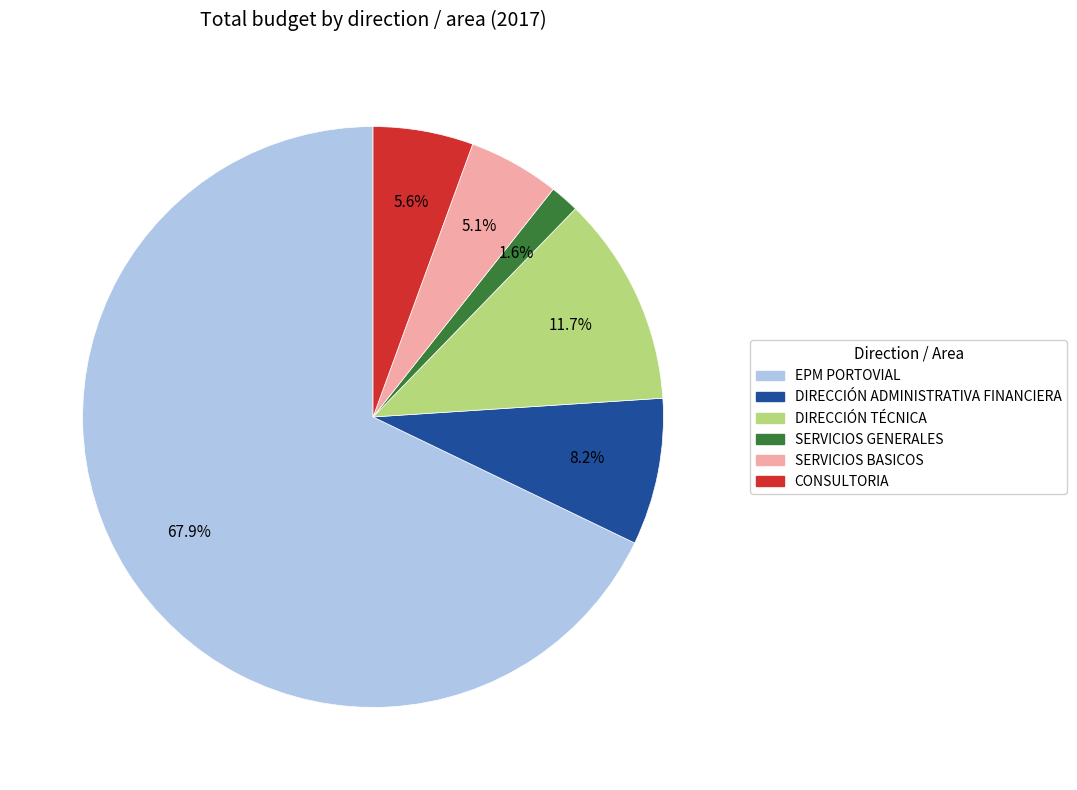

Which slice is the largest?

EPM PORTOVIAL